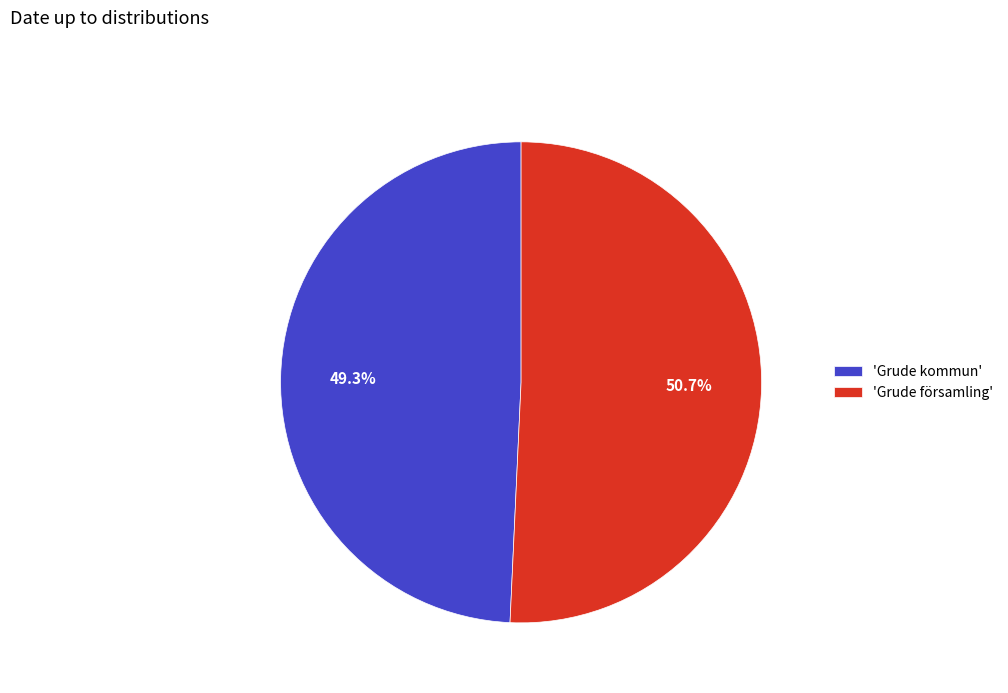

Which slice is the smallest?

'Grude kommun'